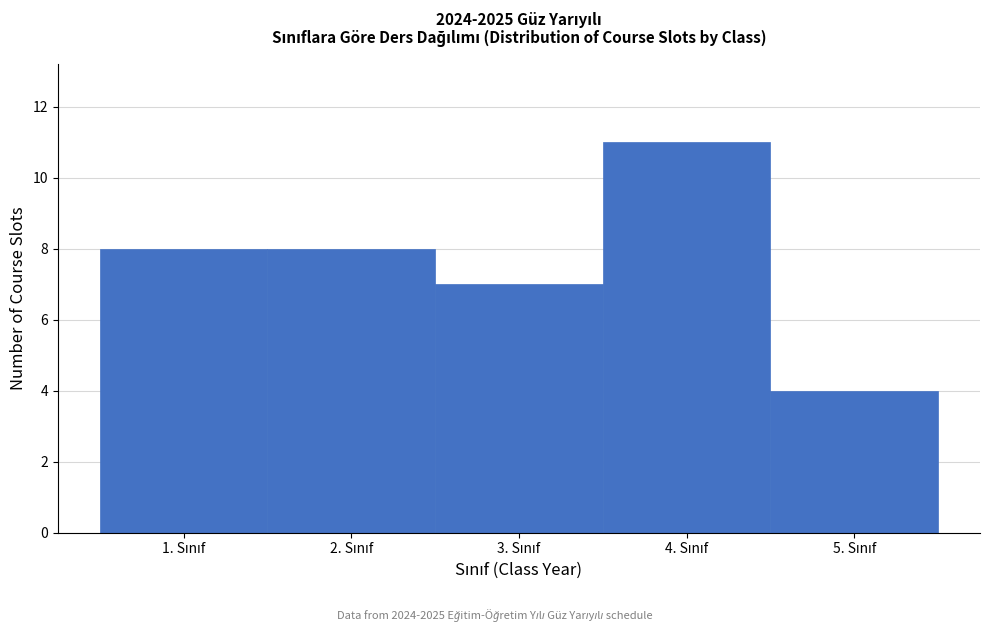

Reading left to right, list every bar in this chart as the range it spans on the x-axis followed by its height. The values are not printed on the chart, so give them approximately, as read against the axis.

0.5 to 1.5: 8
1.5 to 2.5: 8
2.5 to 3.5: 7
3.5 to 4.5: 11
4.5 to 5.5: 4